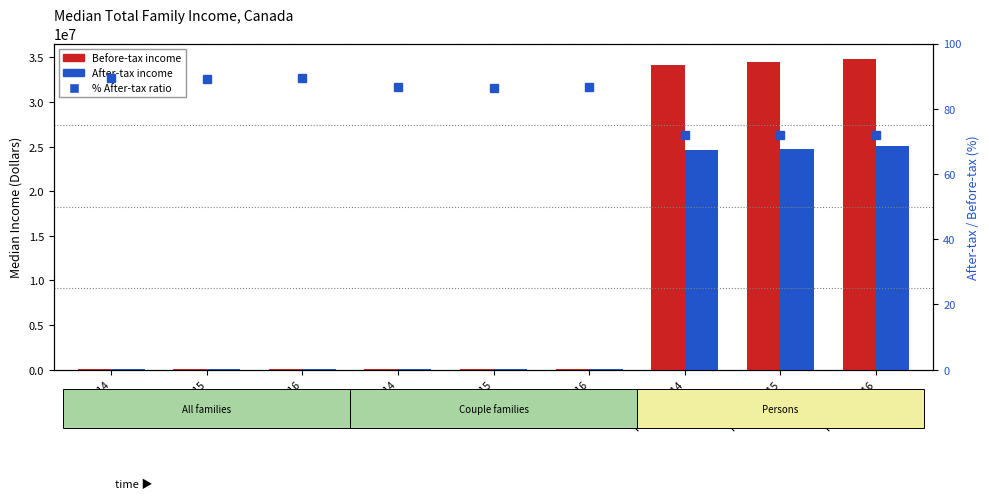

Which category has the lowest value across all series?

Persons 2015